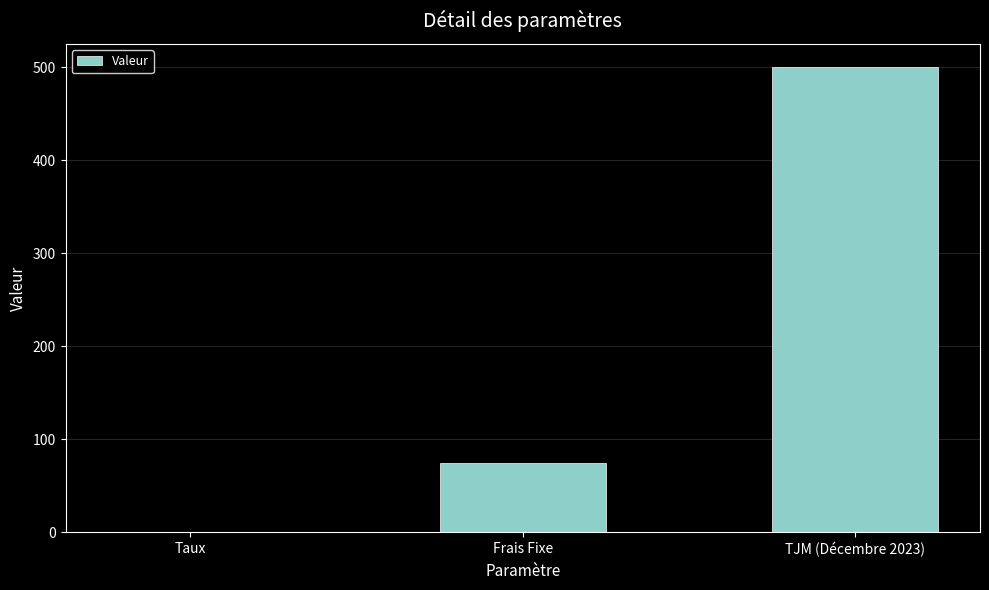

The chart shows a value of 124.0 at TJM (Décembre 2023). True or false?

False